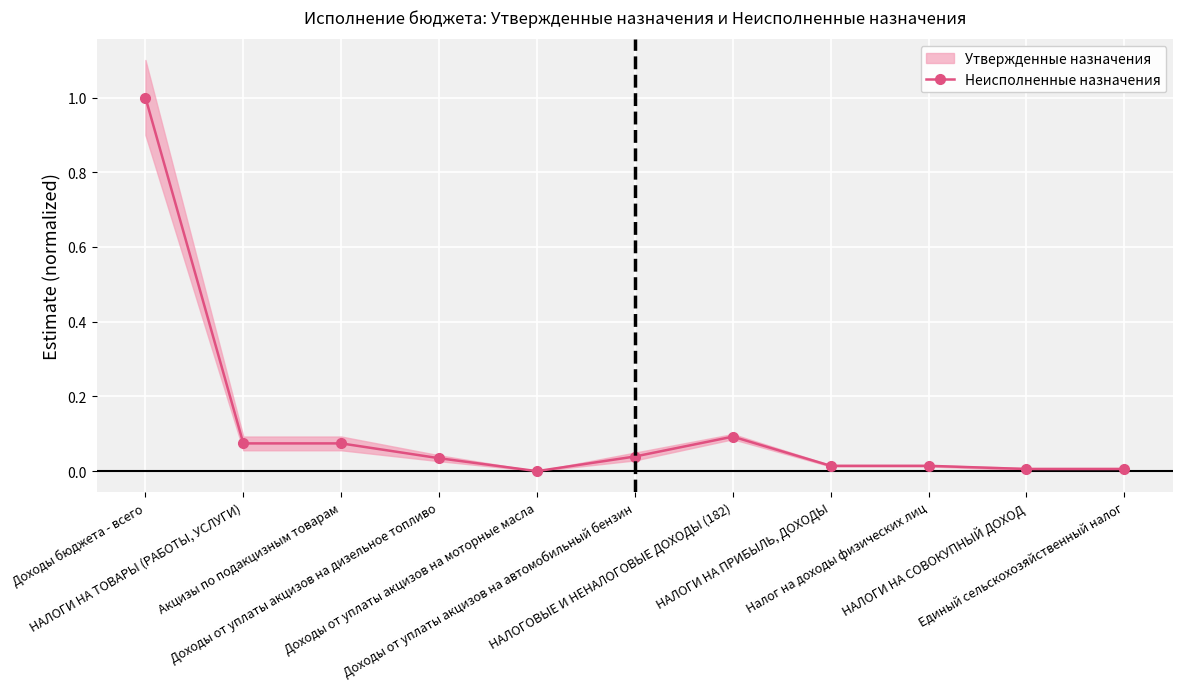

What is the difference between the maximum and minimum values?

1.0